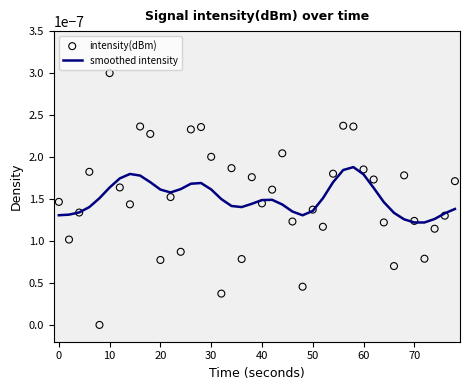

How many lines are shown in the chart?

1